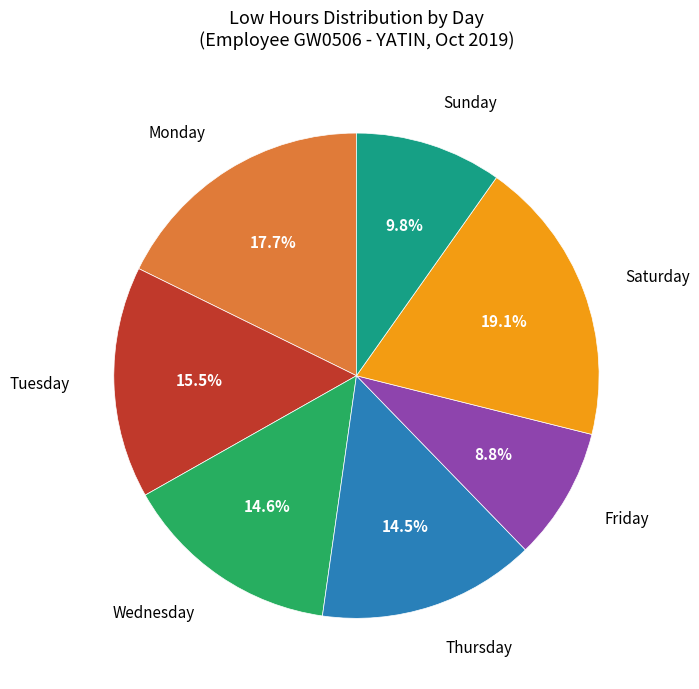

Is there any slice that represents more than half of the pie?

No